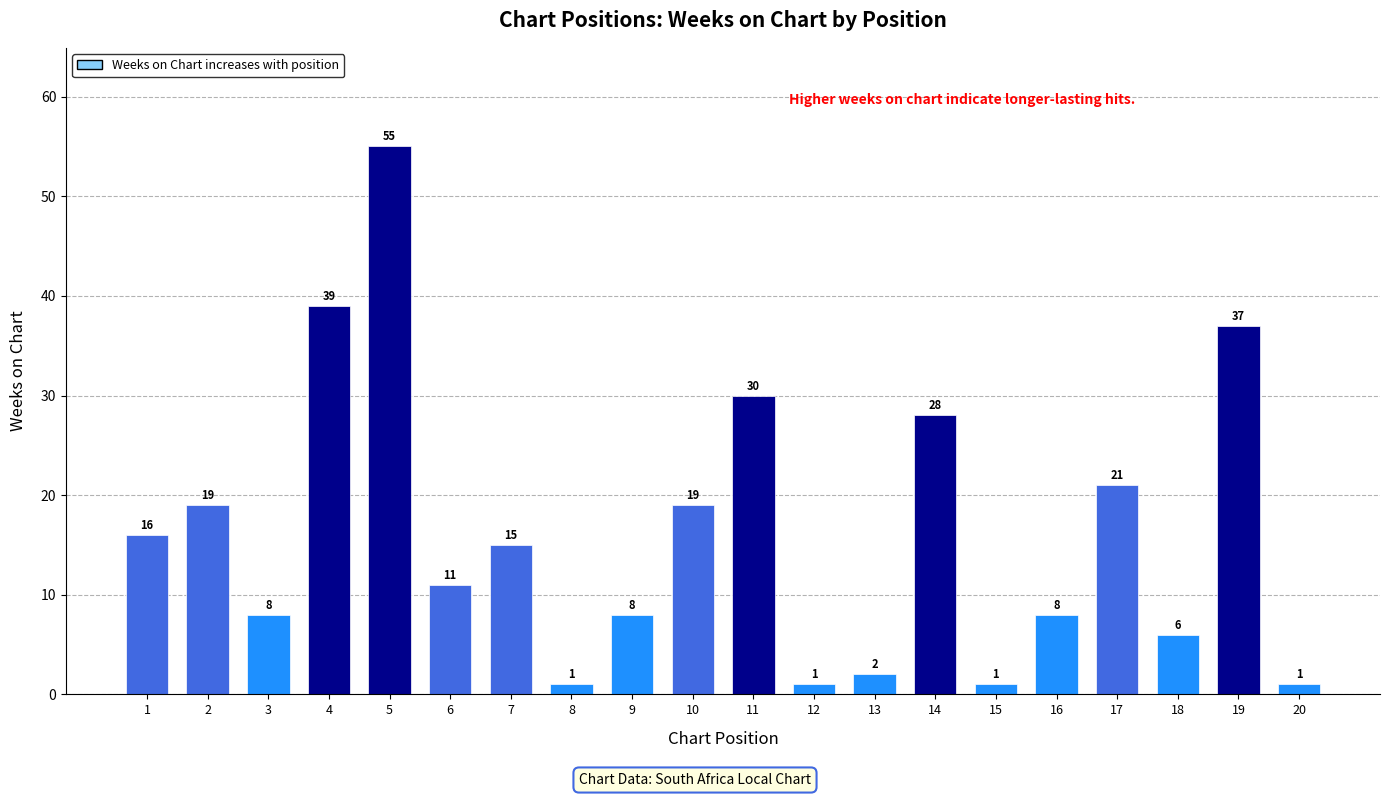

What is the difference between the maximum and minimum values?

54